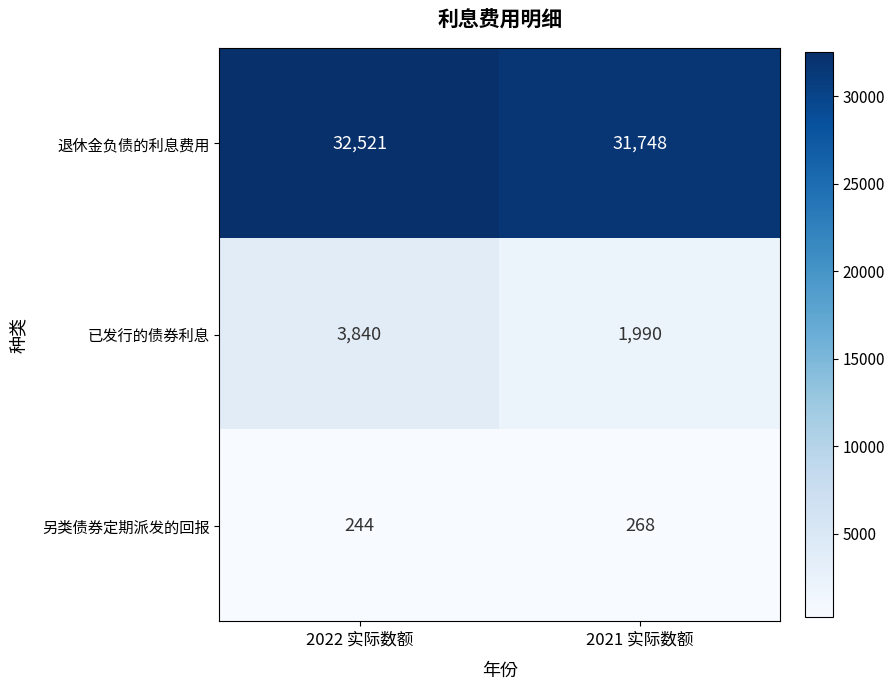

Rank the series at 2022 实际数额 from lowest to highest value.

另类债券定期派发的回报, 已发行的债券利息, 退休金负债的利息费用